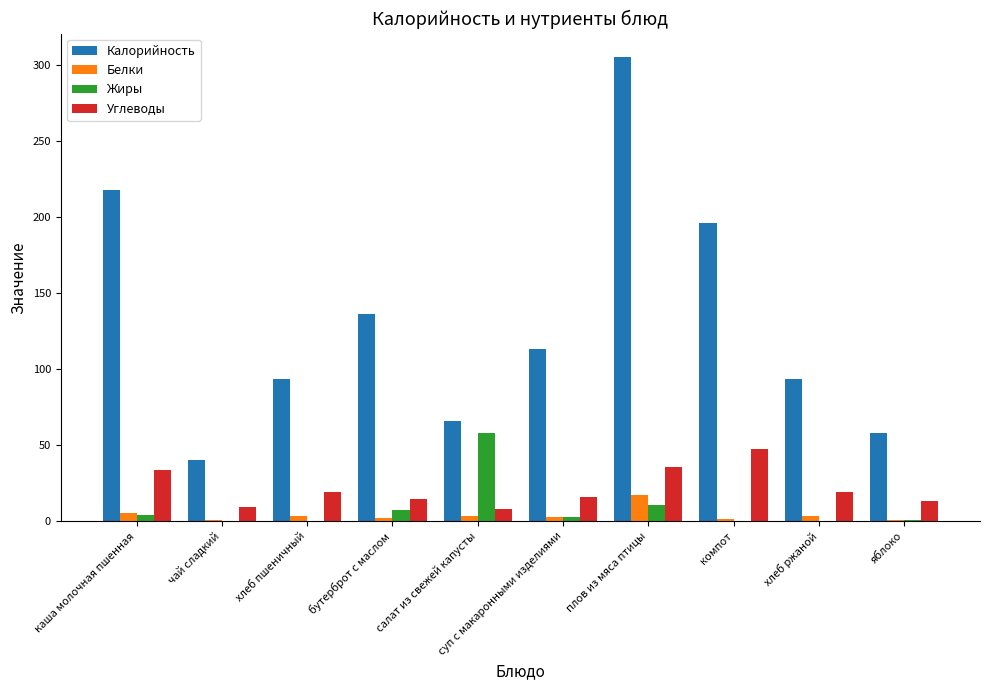

What is the average value of the Углеводы series?

21.6